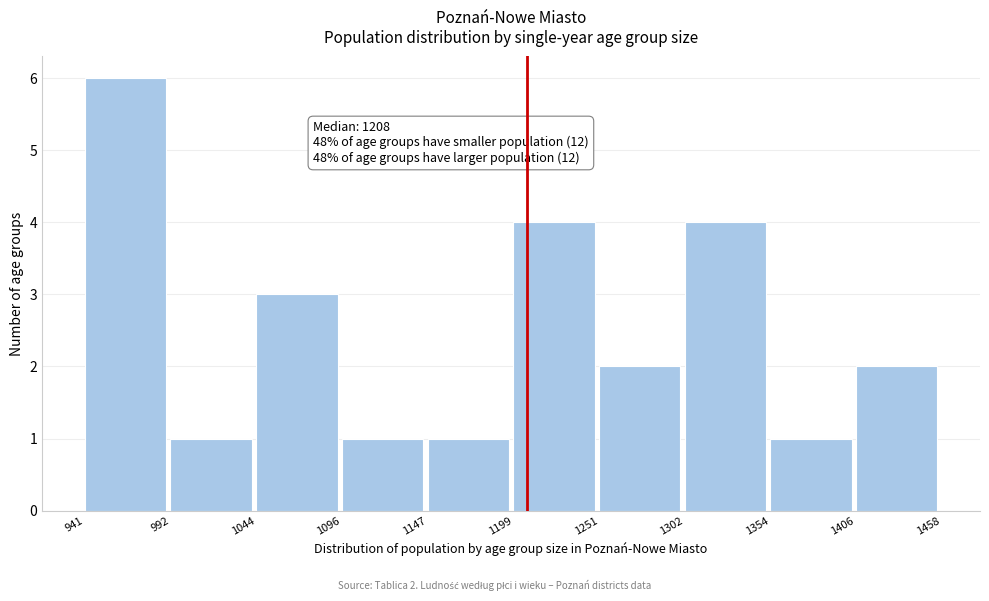

Which range on the x-axis has the tallest bar?

941 to 992